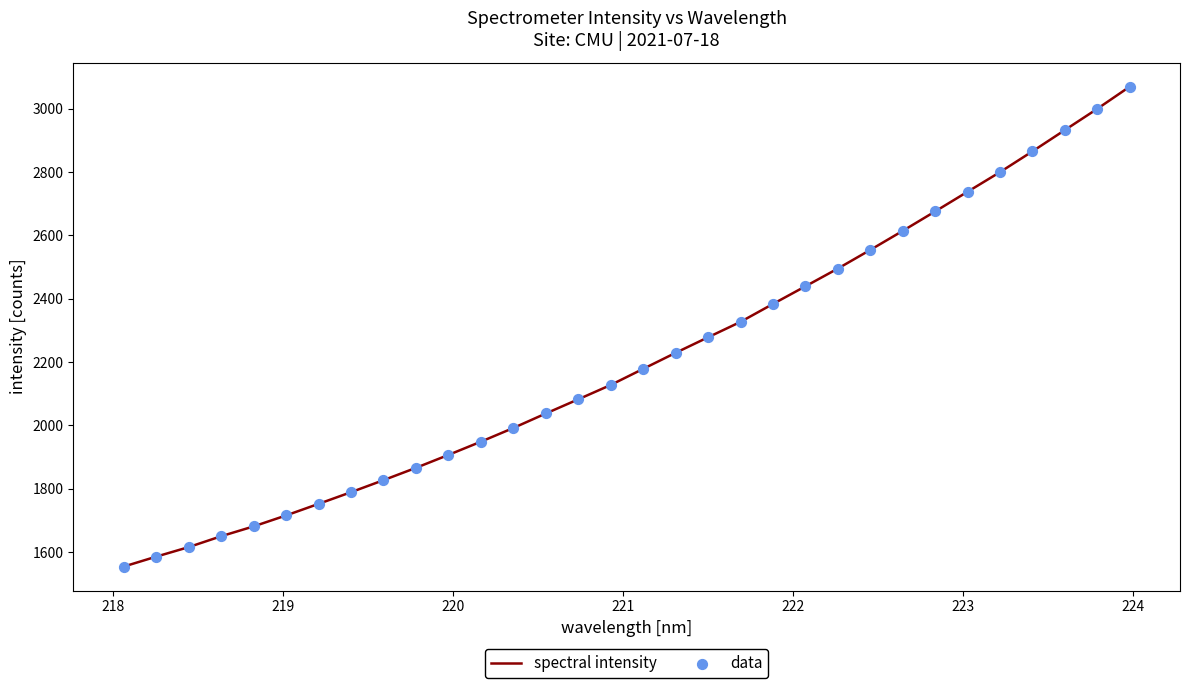

What is the difference between the maximum and minimum values?

1515.6